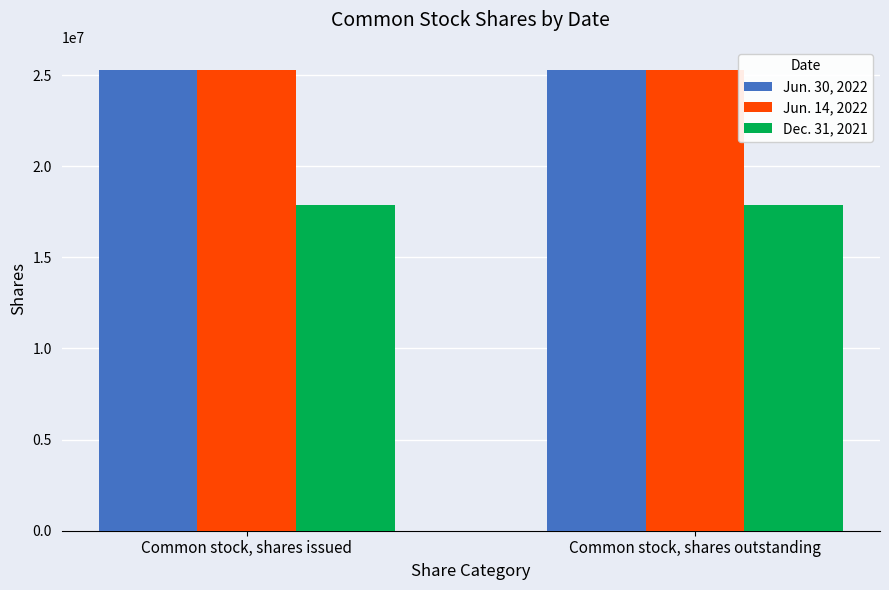

What is the value of the Dec. 31, 2021 bar at the 1st from the left?

17862108